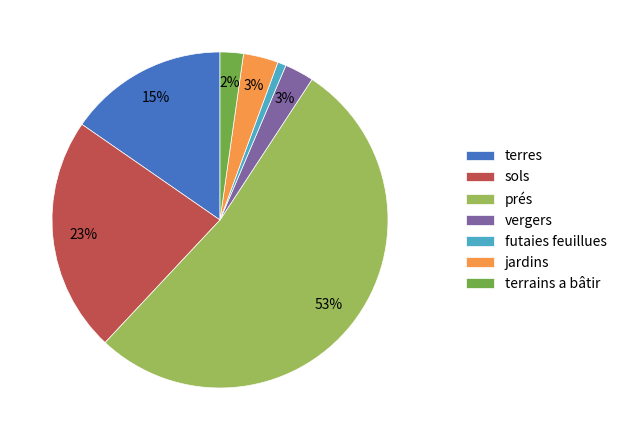

True or false: sols accounts for 23% of the total.

True